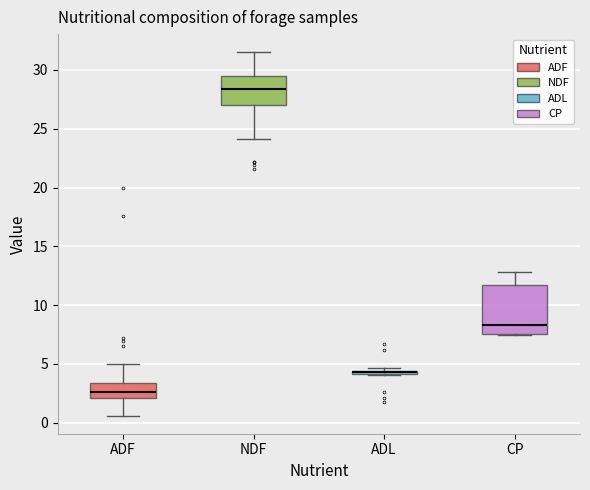

Comparing the boxes themselves (not the whiskers), which one is the tallest?

CP